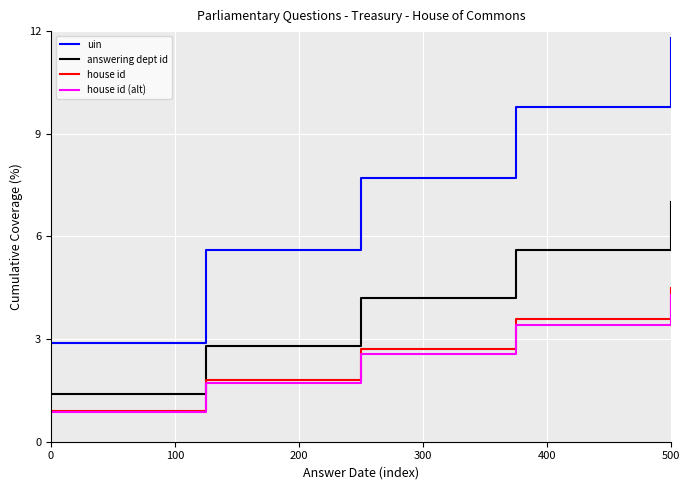

Rank the series by their maximum value, from lowest to highest.

house id (alt), house id, answering dept id, uin